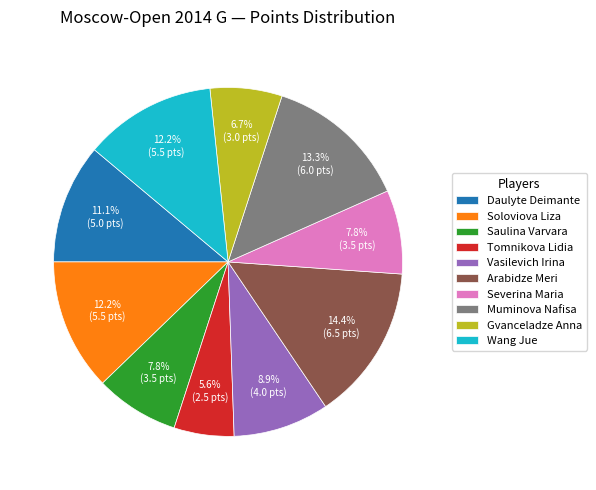

Count the number of slices in the pie.

10